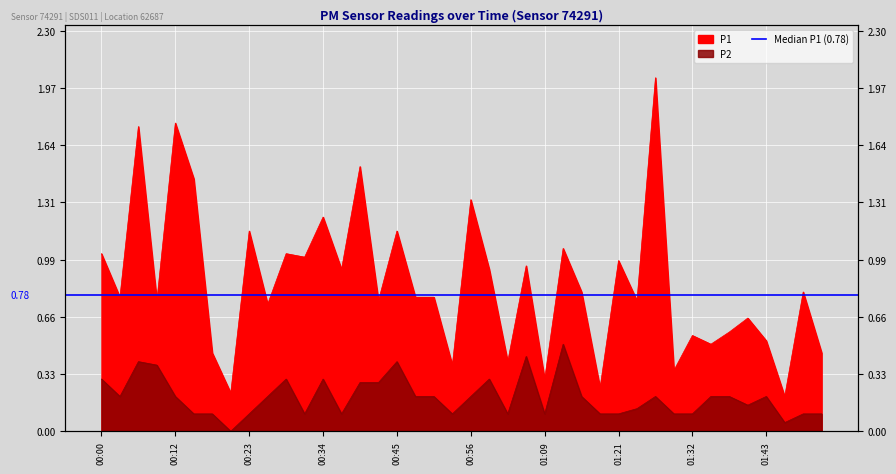

Reading left to right, what are all the values shown in this chart?

P1: 00:00=1.0	00:03=0.8	00:06=1.8	00:09=0.8	00:12=1.8	00:15=1.4	00:18=0.5	00:20=0.2	00:23=1.1	00:26=0.7	00:28=1.0	00:31=1.0	00:34=1.2	00:37=0.9	00:39=1.5	00:42=0.8	00:45=1.1	00:48=0.8	00:50=0.8	00:53=0.4	00:56=1.3	00:59=0.9	01:04=0.4	01:07=0.9	01:09=0.3	01:12=1.1	01:15=0.8	01:18=0.2	01:21=1.0	01:23=0.8	01:26=2.0	01:29=0.3	01:32=0.6	01:34=0.5	01:37=0.6	01:40=0.7	01:43=0.5	01:45=0.2	01:48=0.8	01:51=0.5
P2: 00:00=0.3	00:03=0.2	00:06=0.4	00:09=0.4	00:12=0.2	00:15=0.1	00:18=0.1	00:20=0.0	00:23=0.1	00:26=0.2	00:28=0.3	00:31=0.1	00:34=0.3	00:37=0.1	00:39=0.3	00:42=0.3	00:45=0.4	00:48=0.2	00:50=0.2	00:53=0.1	00:56=0.2	00:59=0.3	01:04=0.1	01:07=0.4	01:09=0.1	01:12=0.5	01:15=0.2	01:18=0.1	01:21=0.1	01:23=0.1	01:26=0.2	01:29=0.1	01:32=0.1	01:34=0.2	01:37=0.2	01:40=0.1	01:43=0.2	01:45=0.1	01:48=0.1	01:51=0.1